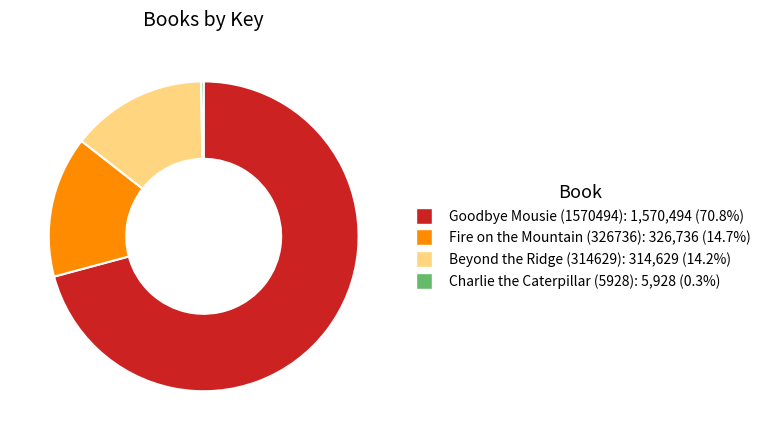

Is there any slice that represents more than half of the pie?

Yes